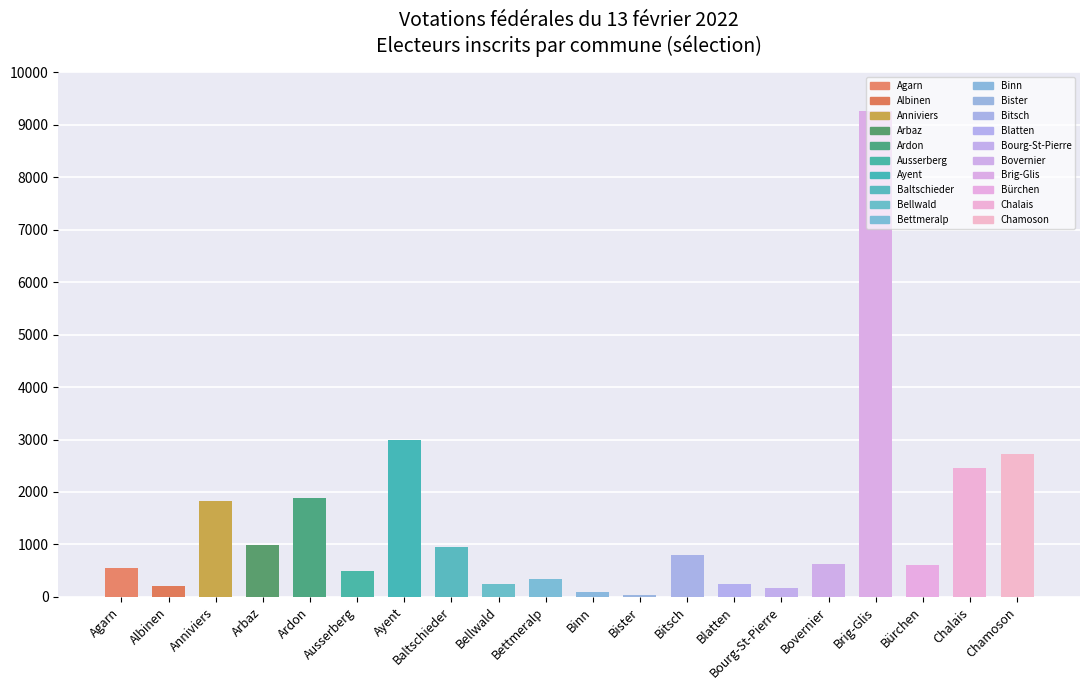

Which has a higher value, Bürchen or Ayent?

Ayent